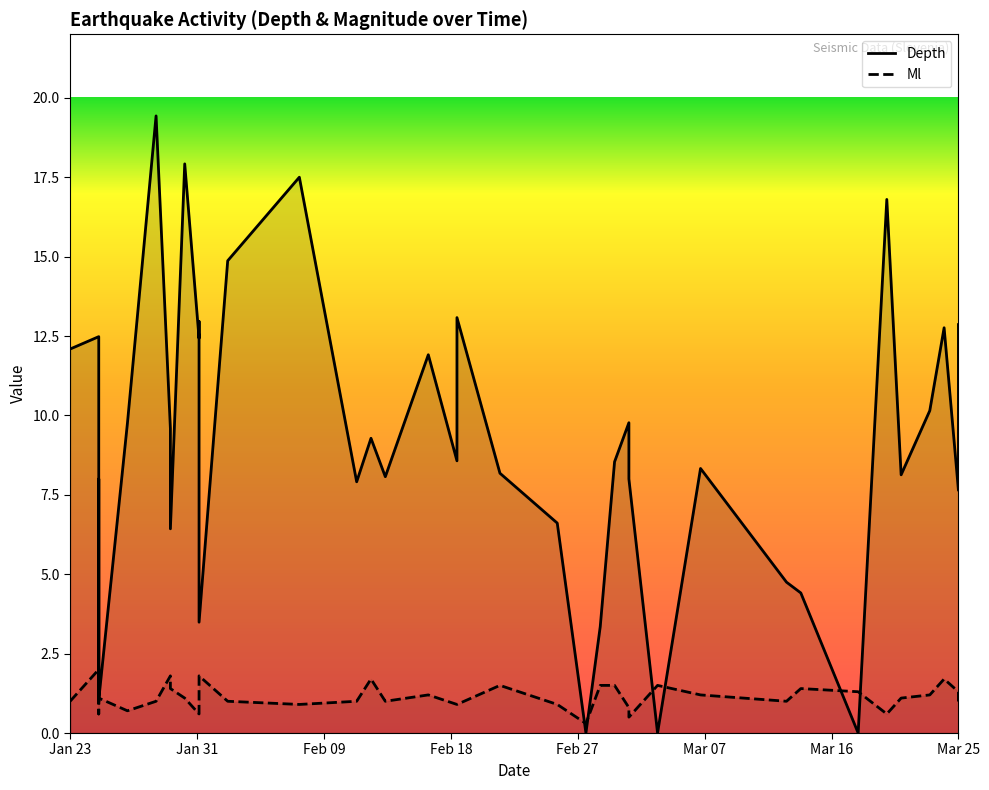

How many values in the Depth series exceed 8?

24